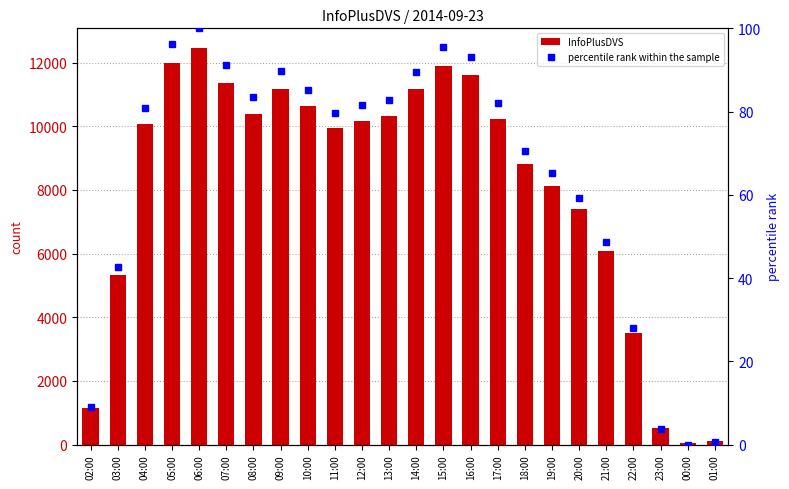

What is the value of the percentile rank within the sample bar at the 20th from the left?

48.7